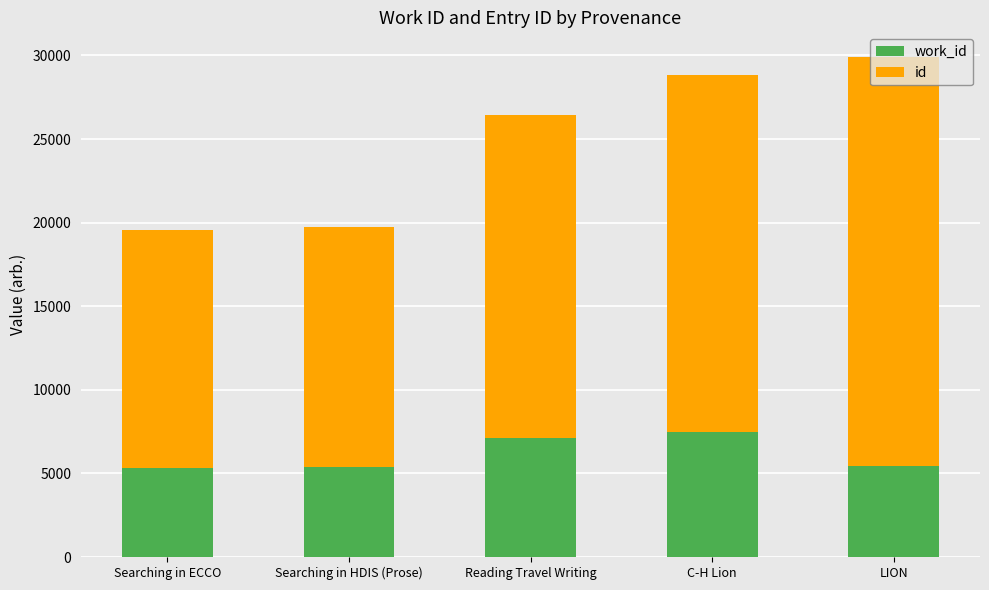

What is the total value across all series at Reading Travel Writing?

26423